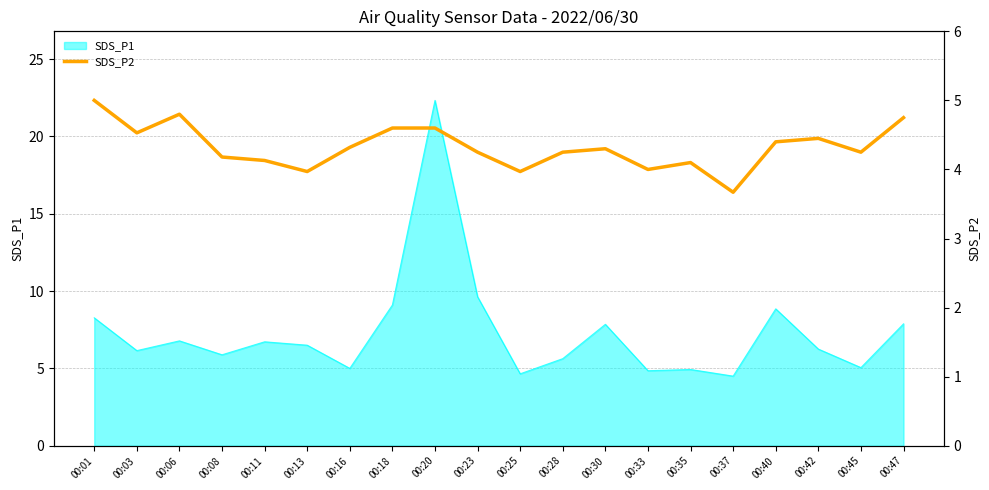

The chart shows a value of 6.5 at 00:35. True or false?

False